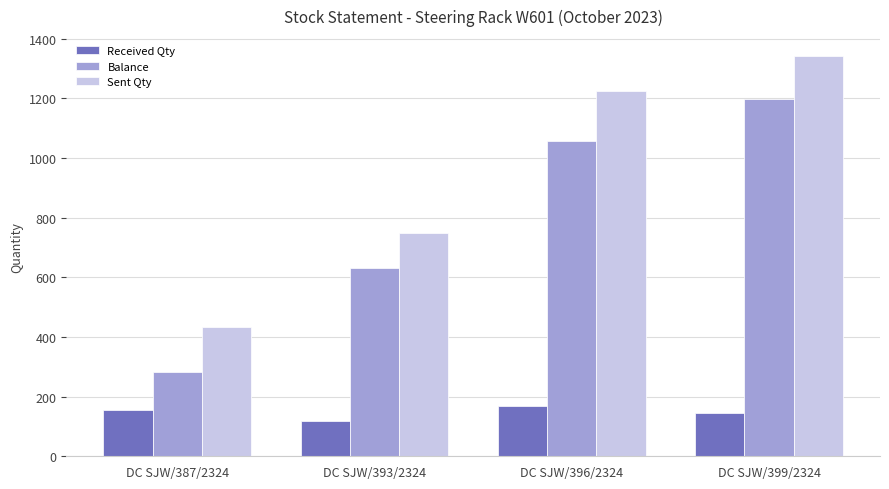

What position from the left is DC SJW/393/2324?

2